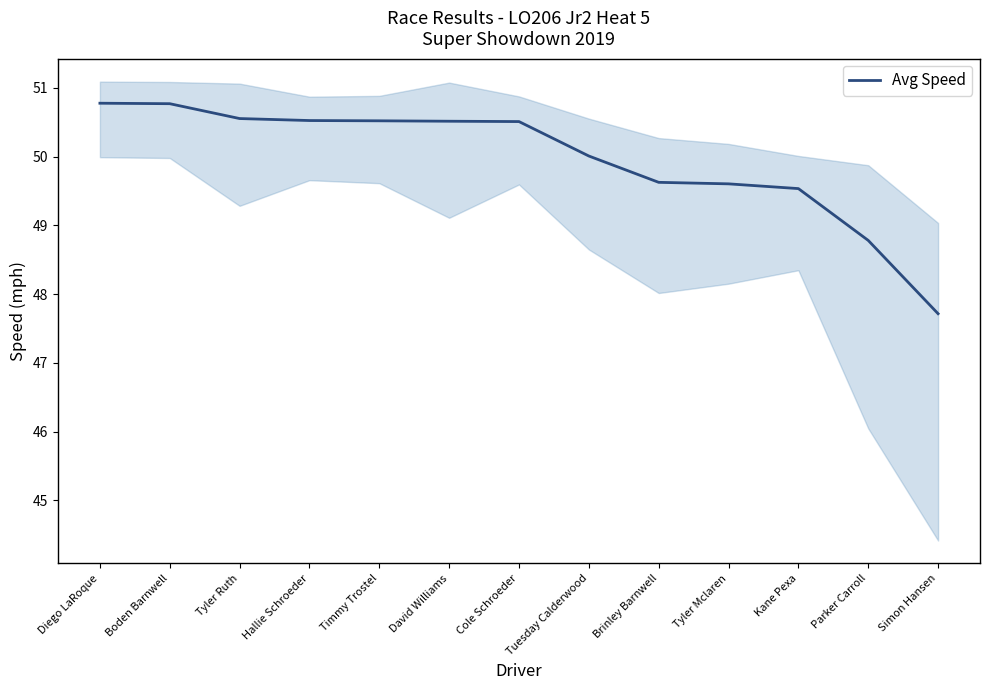

The value at Tuesday Calderwood is 32.4. True or false?

False